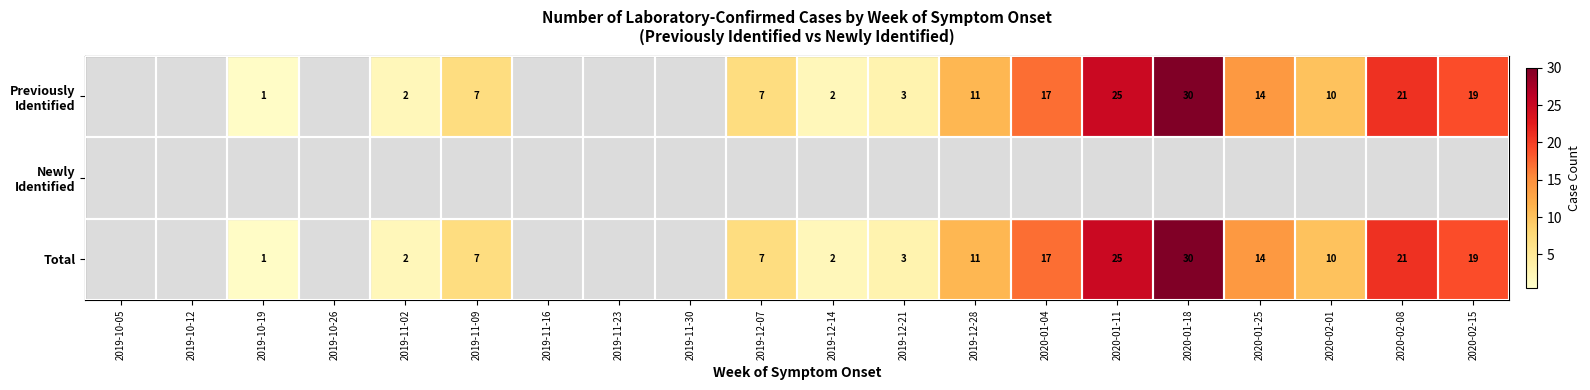

Is it true that Total equals 1 at 2019-10-19?

True